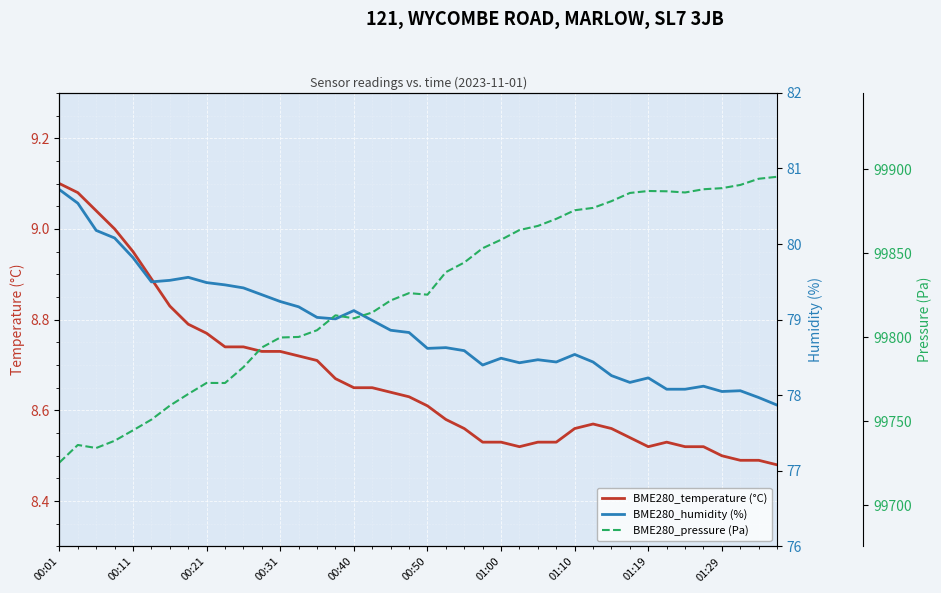

How many distinct data groups are displayed?

3